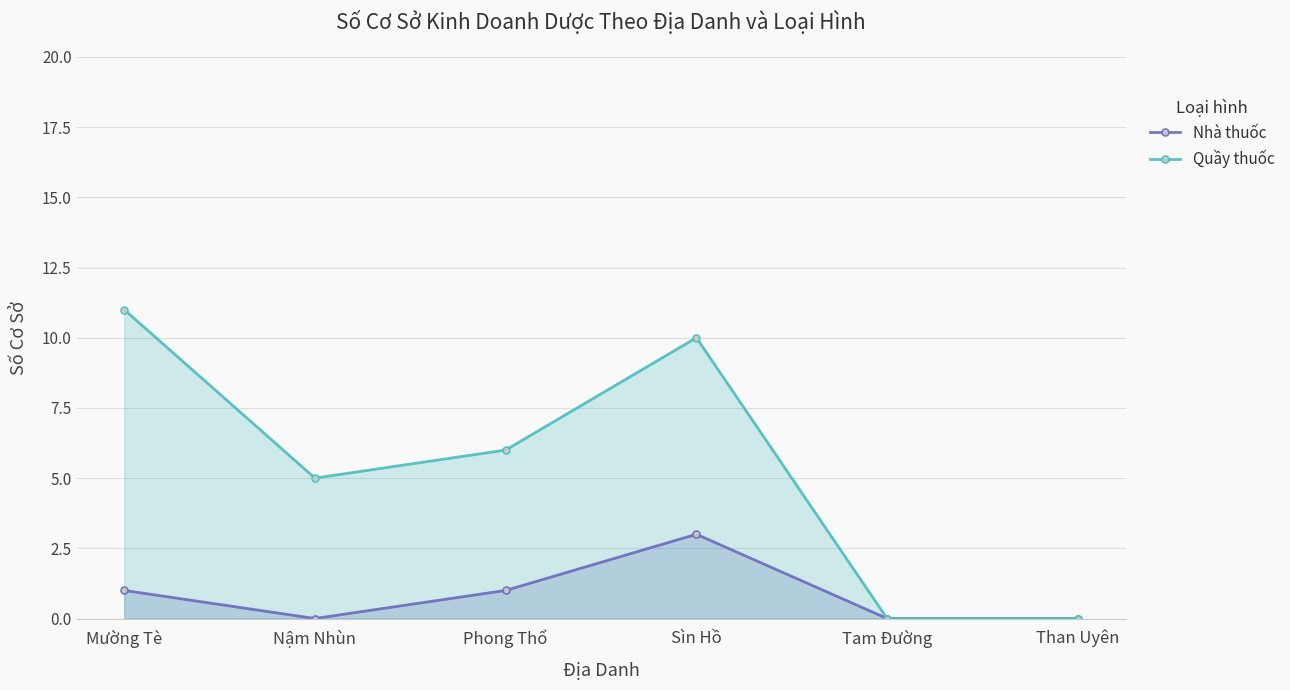

True or false: Nhà thuốc and Quầy thuốc cross at least once.

False